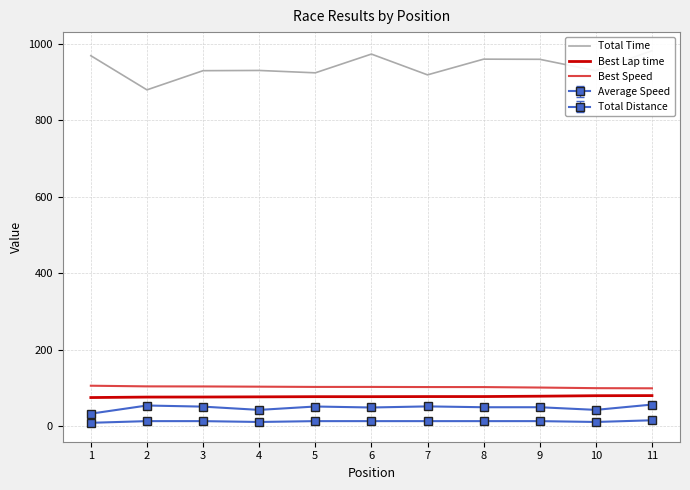

How many lines are shown in the chart?

3